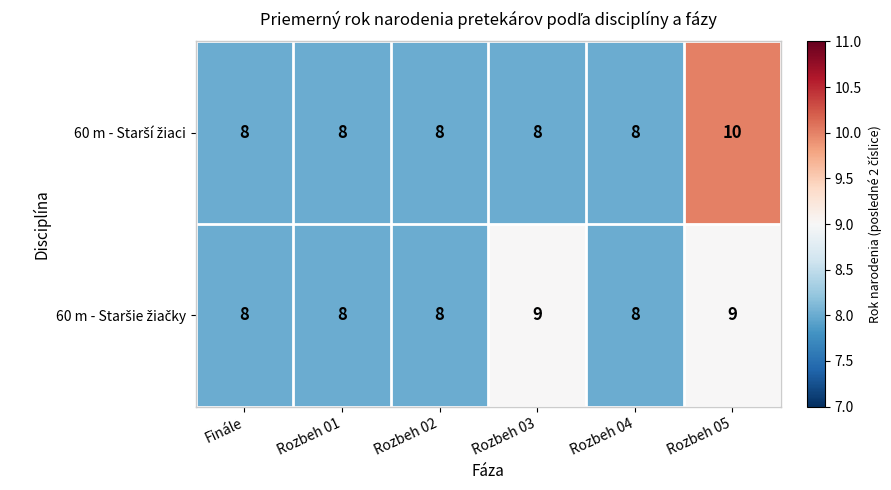

What is the total value across all series at Rozbeh 04?

16